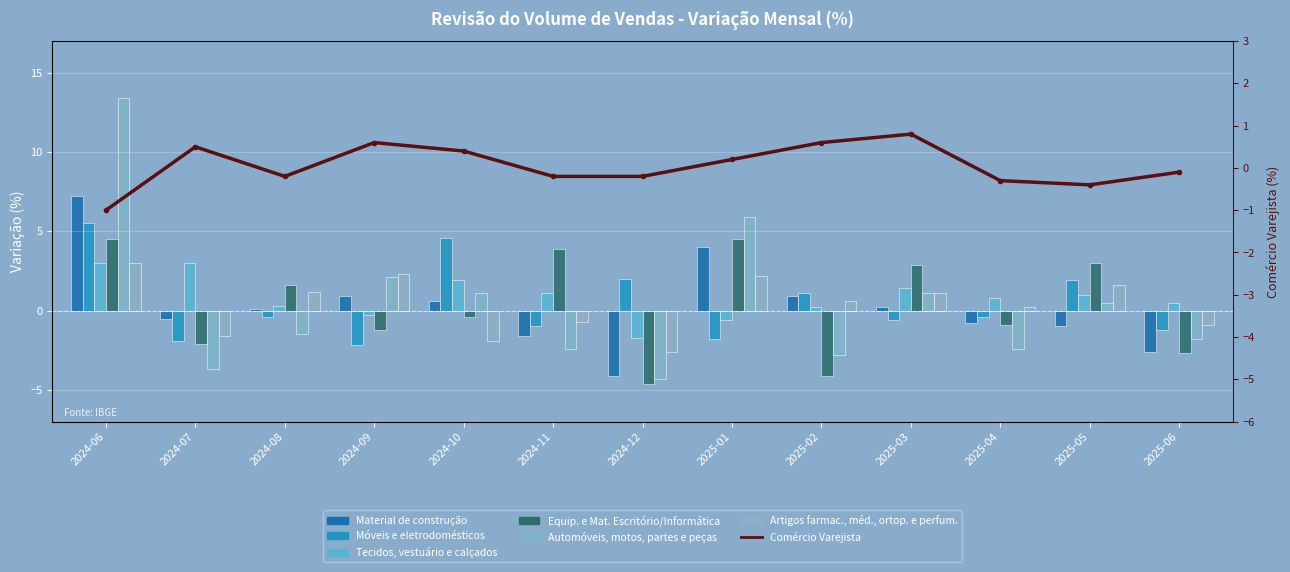

How many data points in Equip. e Mat. Escritório/Informática are less than 0?

7